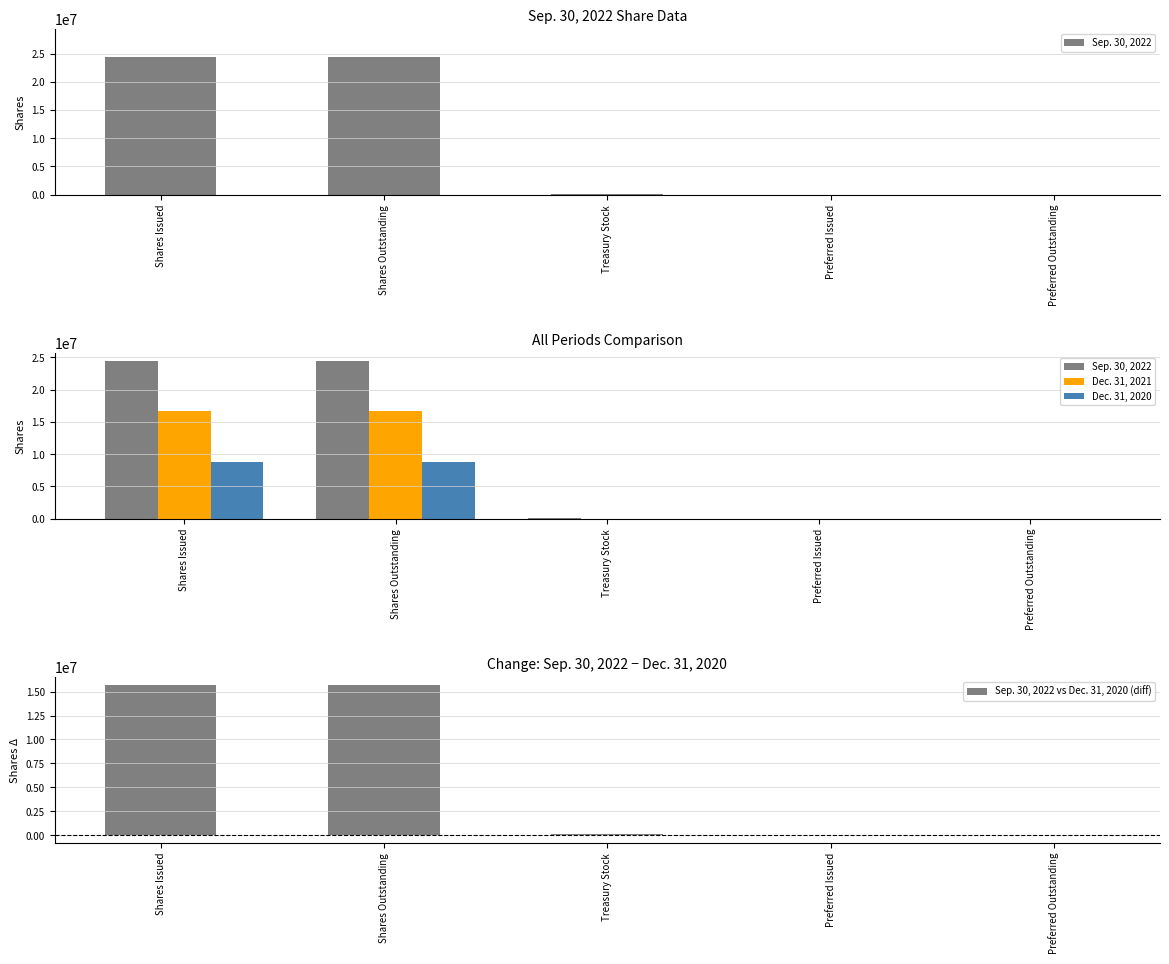

At which category is the sum across all series the highest?

Shares Issued